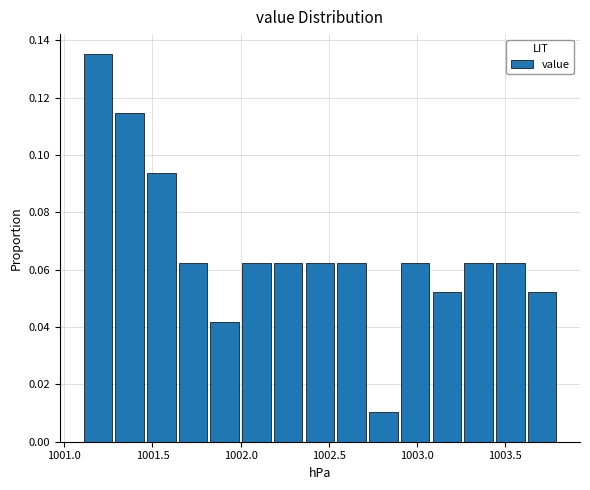

Read against the x-axis, roughly where is the centre of the tallest bar?

1001.20